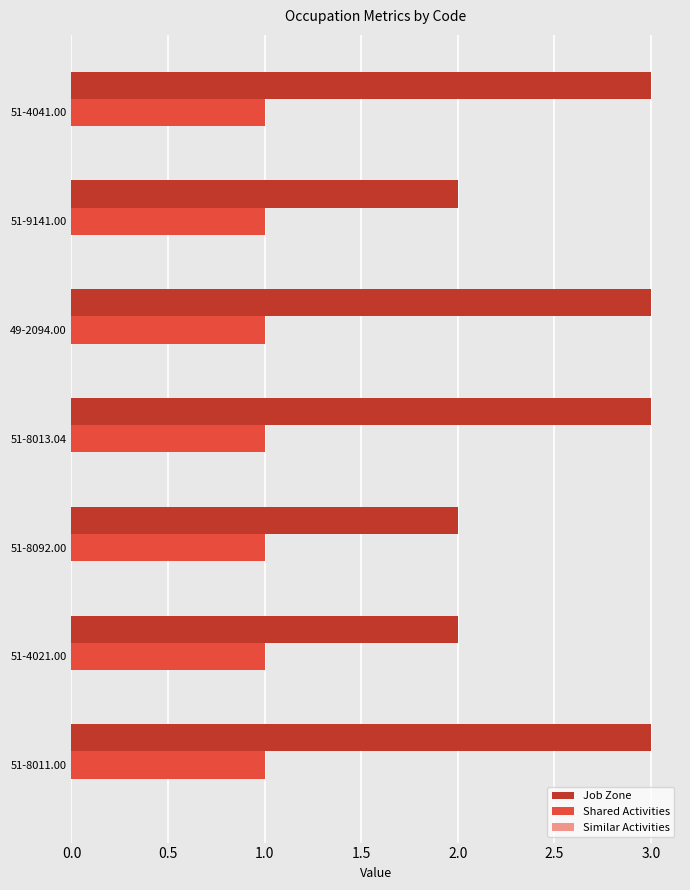

Is it true that Job Zone equals 3 at 51-4041.00?

True